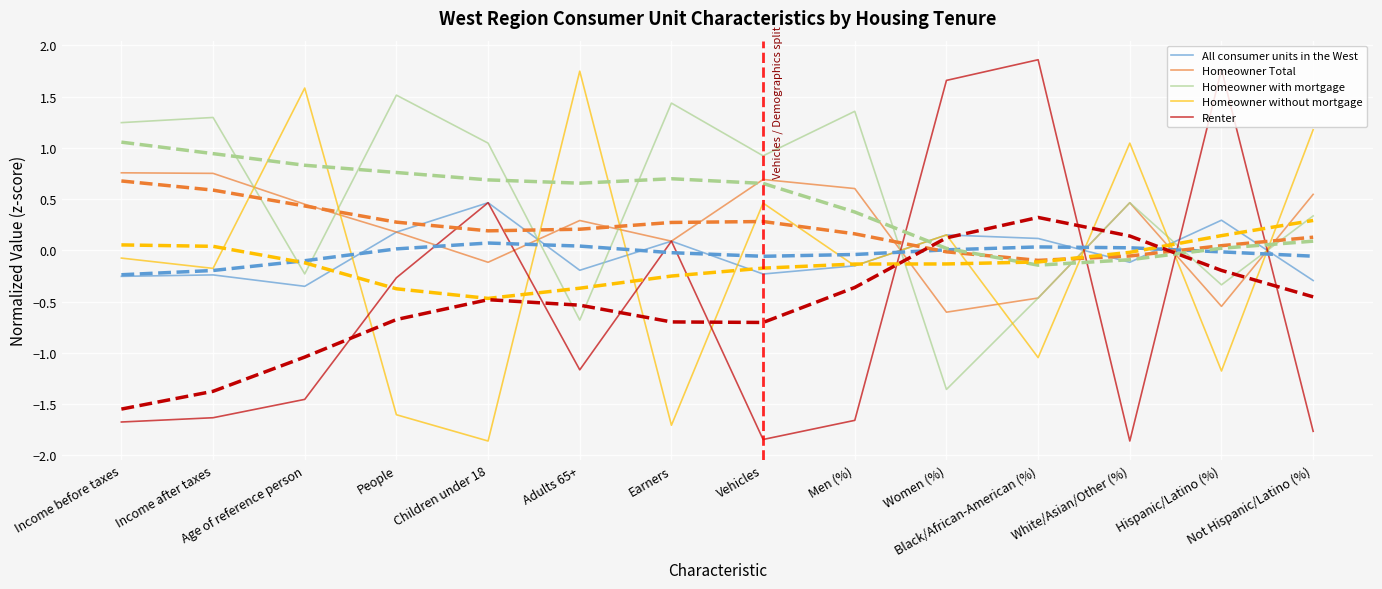

Reading left to right, list all the values displayed in this chart.

All consumer units in the West: -0.3	-0.2	-0.4	0.2	0.5	-0.2	0.1	-0.2	-0.2	0.2	0.1	-0.1	0.3	-0.3
Homeowner Total: 0.8	0.8	0.5	0.2	-0.1	0.3	0.1	0.7	0.6	-0.6	-0.5	0.5	-0.5	0.5
Homeowner with mortgage: 1.2	1.3	-0.2	1.5	1.0	-0.7	1.4	0.9	1.4	-1.4	-0.5	0.5	-0.3	0.3
Homeowner without mortgage: -0.1	-0.2	1.6	-1.6	-1.9	1.7	-1.7	0.5	-0.2	0.2	-1.0	1.0	-1.2	1.2
Renter: -1.7	-1.6	-1.5	-0.3	0.5	-1.2	0.1	-1.8	-1.7	1.7	1.9	-1.9	1.8	-1.8